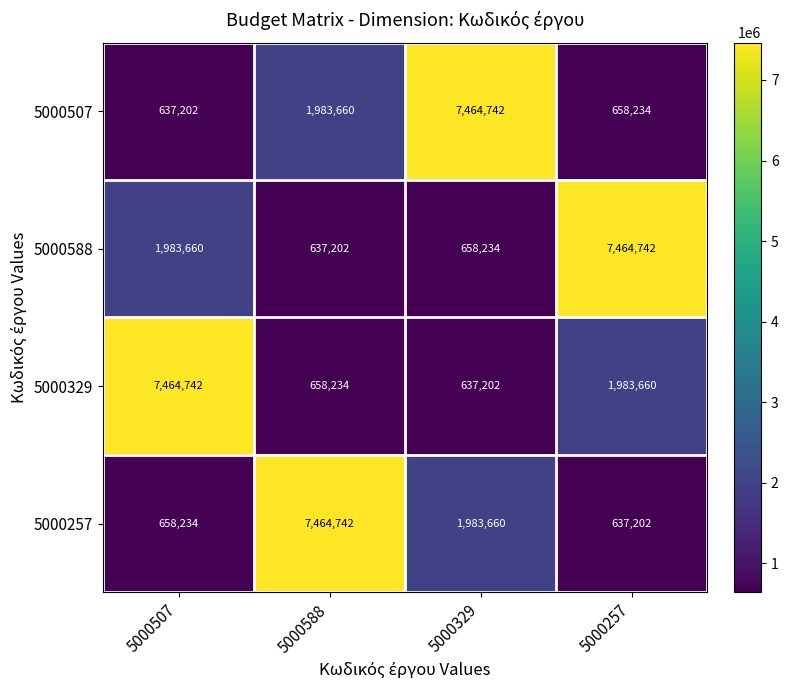

Count the number of data series in this chart.

4